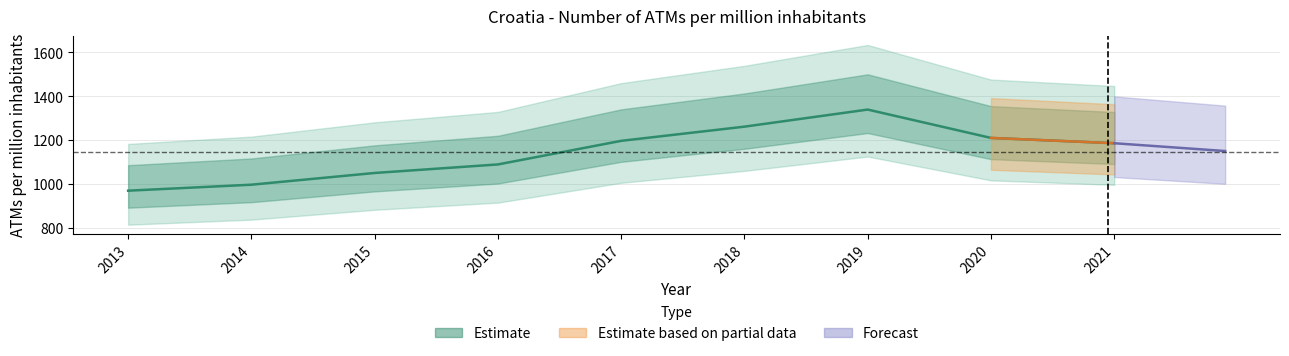

How many lines are shown in the chart?

1